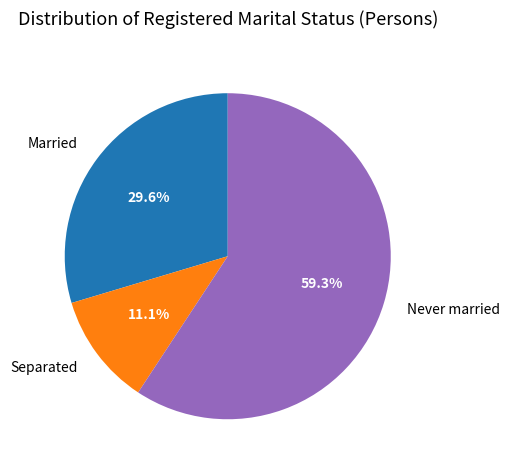

Is it true that Married is 30% of the pie?

True